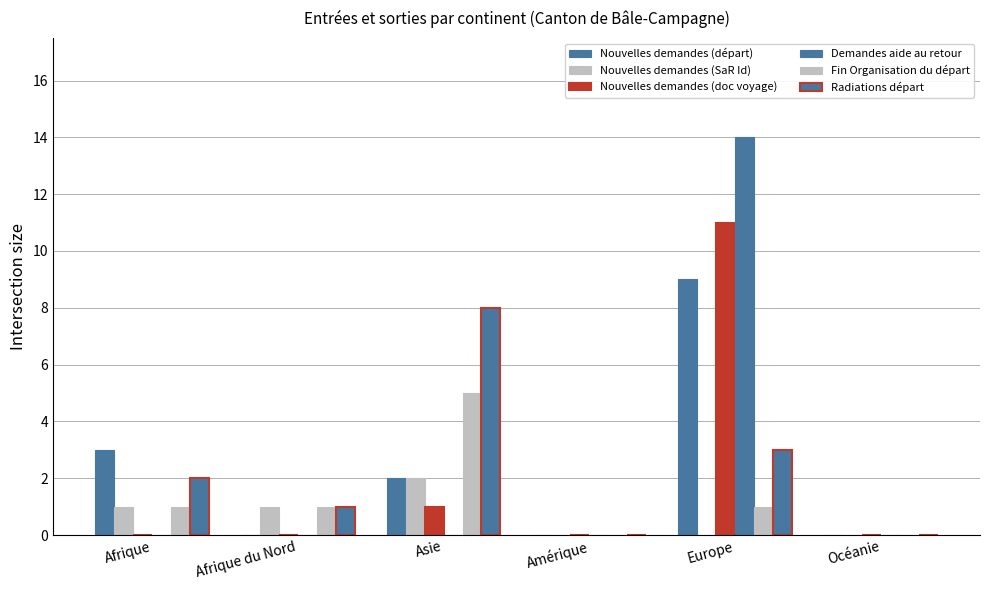

What is the greatest value displayed?

14